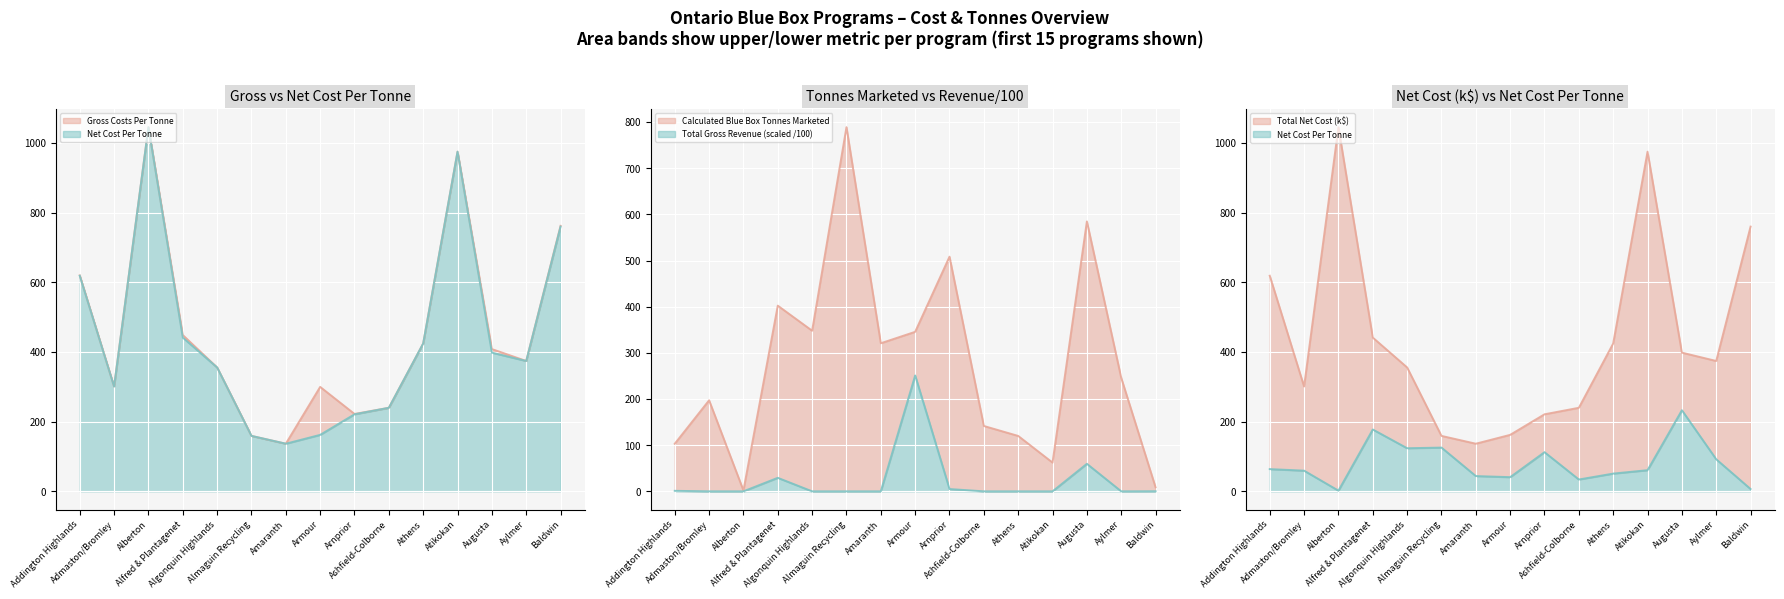

What position from the right is Armour?

8